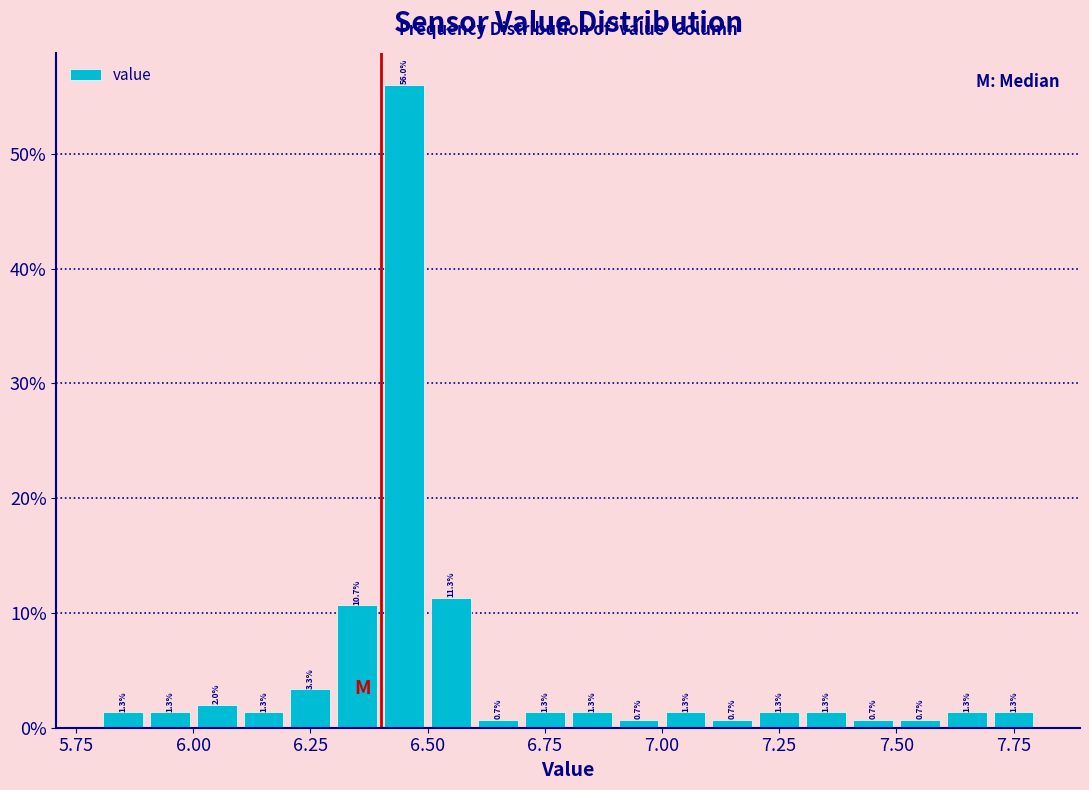

Around what value on the x-axis is the tallest bar? Give the approximate position of its centre, as read against the axis.

6.45